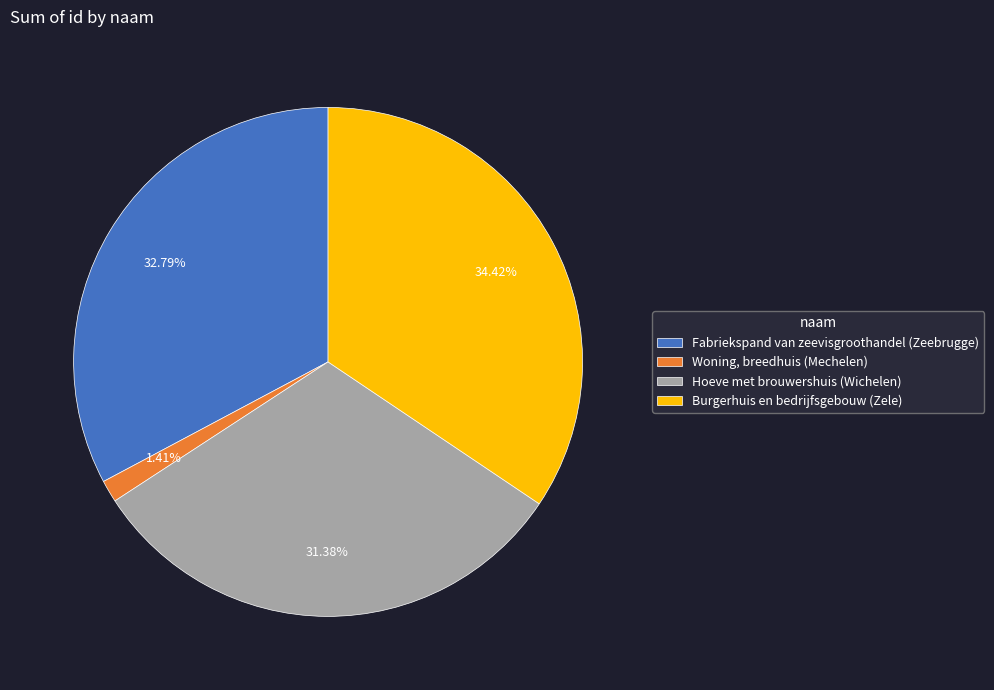

How many slices are in this pie chart?

4